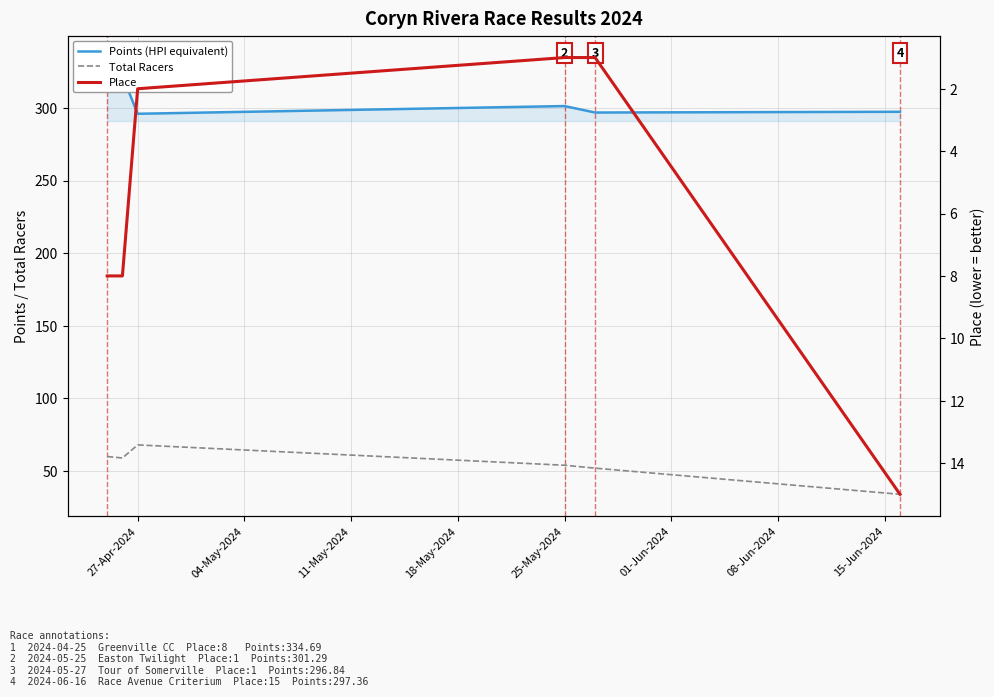

The Total Racers series shows 54 at 25-May-2024. True or false?

True